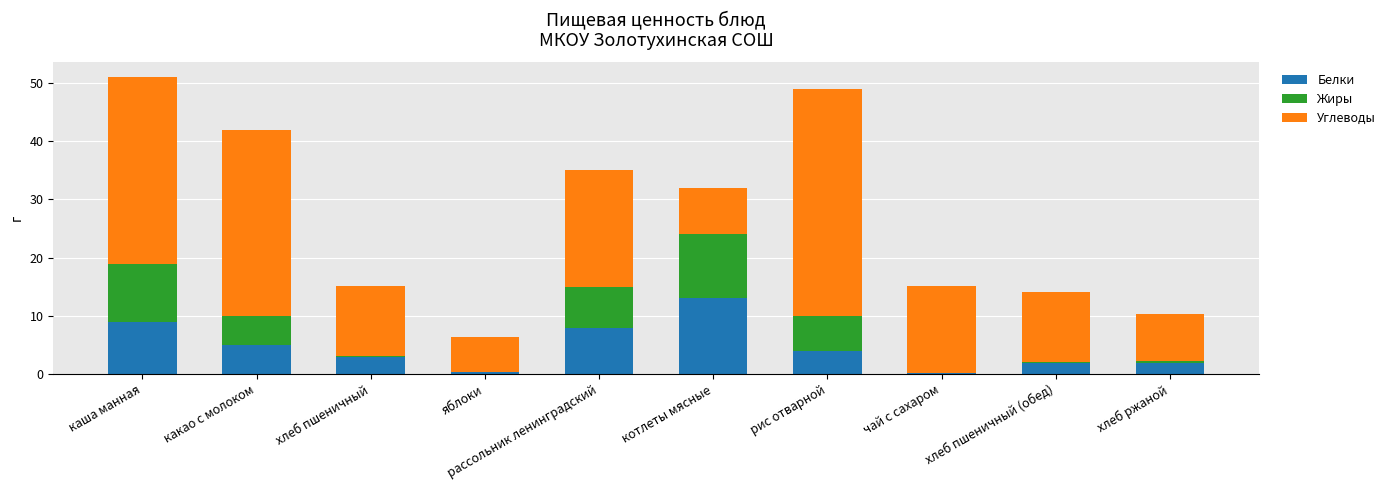

At which label does Белки reach its peak?

котлеты мясные